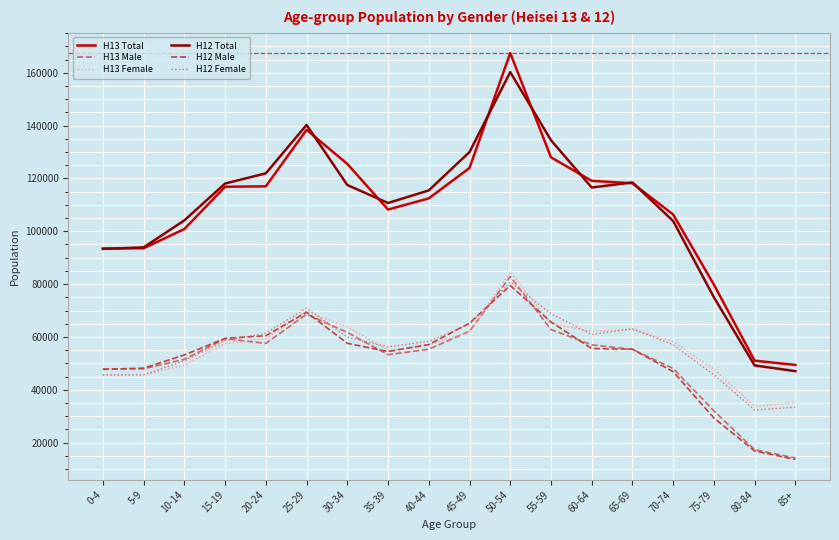

Which category has the lowest value across all series?

85+